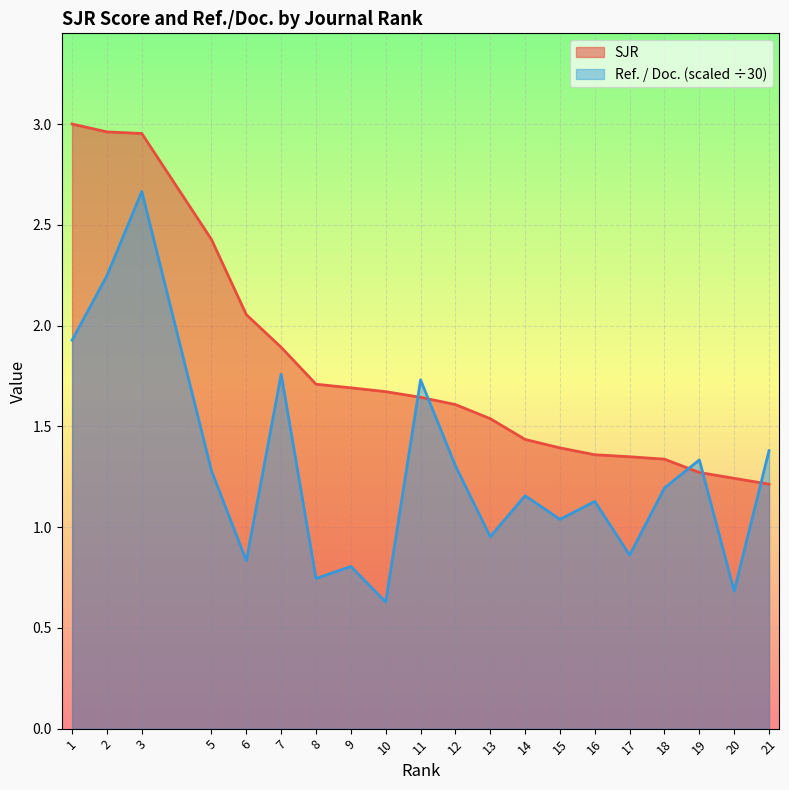

True or false: SJR has a value of 0.3 at 19.

False